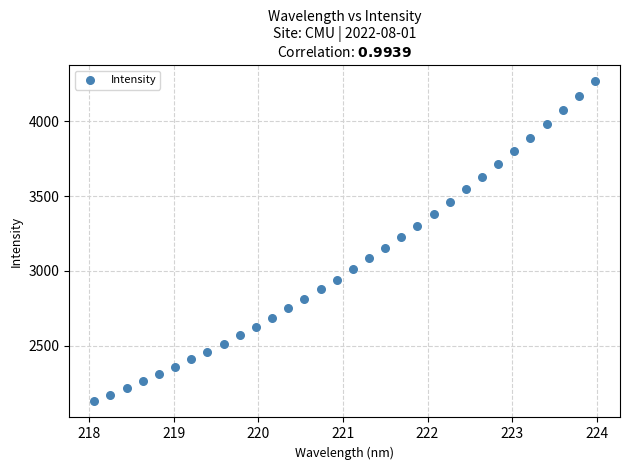

What is the range of X values (max minus min)?

5.9